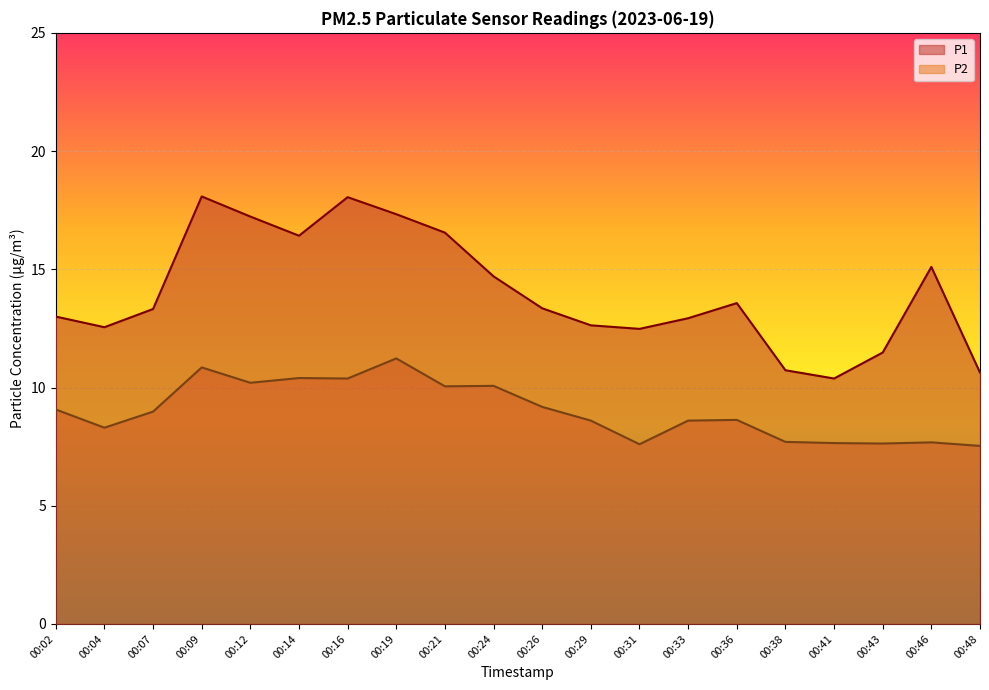

What is the sum of the P1 values at 00:04 and 00:16?

30.6